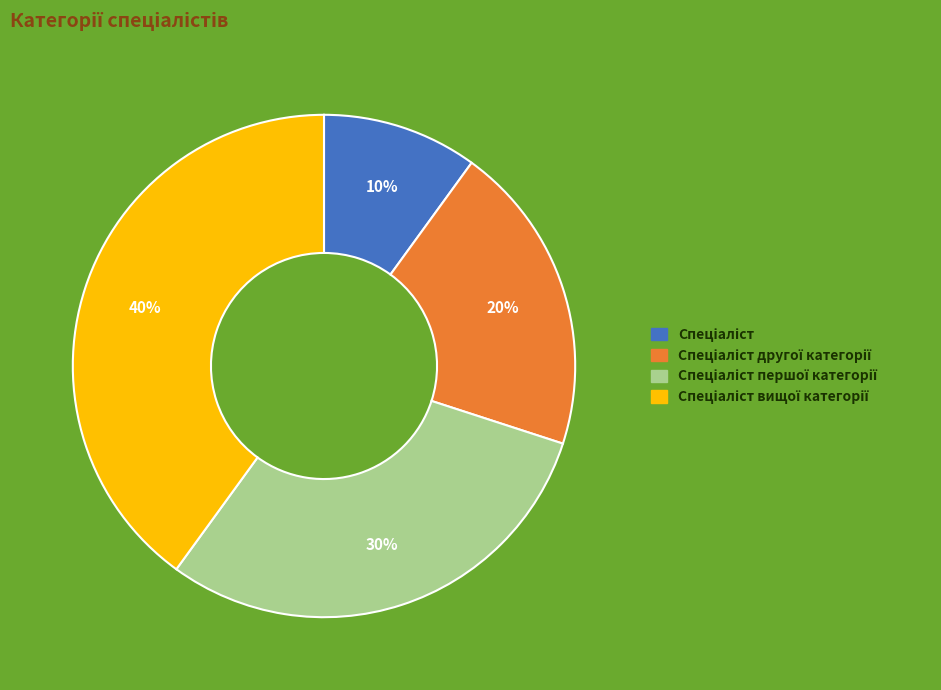

Is there any slice that represents more than half of the pie?

No